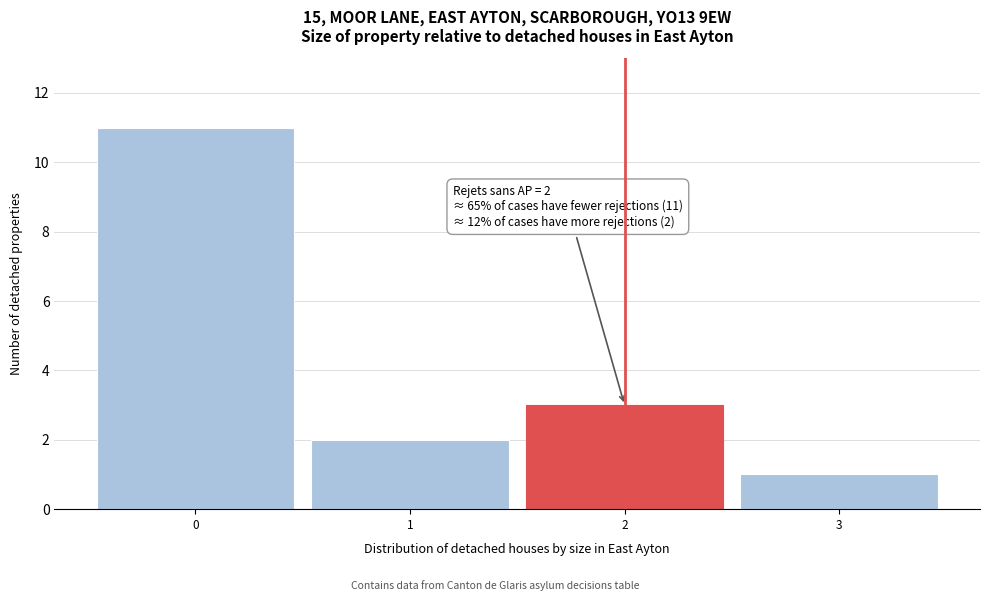

Which range on the x-axis has the tallest bar?

-0.5 to 0.5